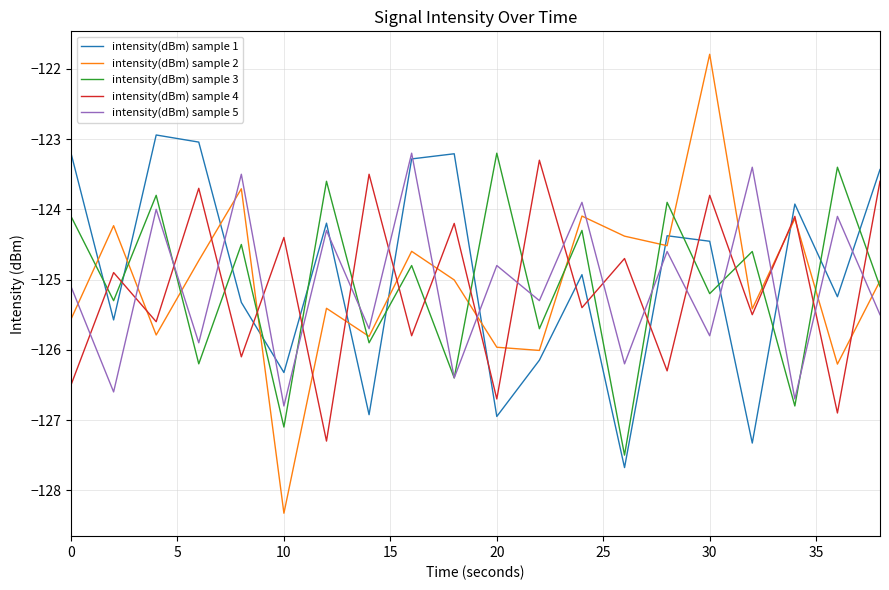

What is the maximum value for intensity(dBm) sample 1?

-122.9